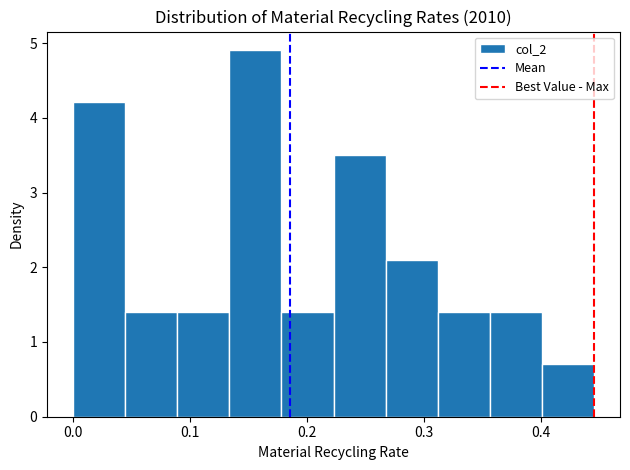

Reading left to right, list every bar in this chart as the range it spans on the x-axis followed by its height. Neither the bar edges nor the heights are printed on the chart, so give them approximately, as read against the axes.

0.00 to 0.04: 4.2
0.04 to 0.09: 1.4
0.09 to 0.13: 1.4
0.13 to 0.18: 4.9
0.18 to 0.22: 1.4
0.22 to 0.27: 3.5
0.27 to 0.31: 2.1
0.31 to 0.36: 1.4
0.36 to 0.40: 1.4
0.40 to 0.45: 0.7